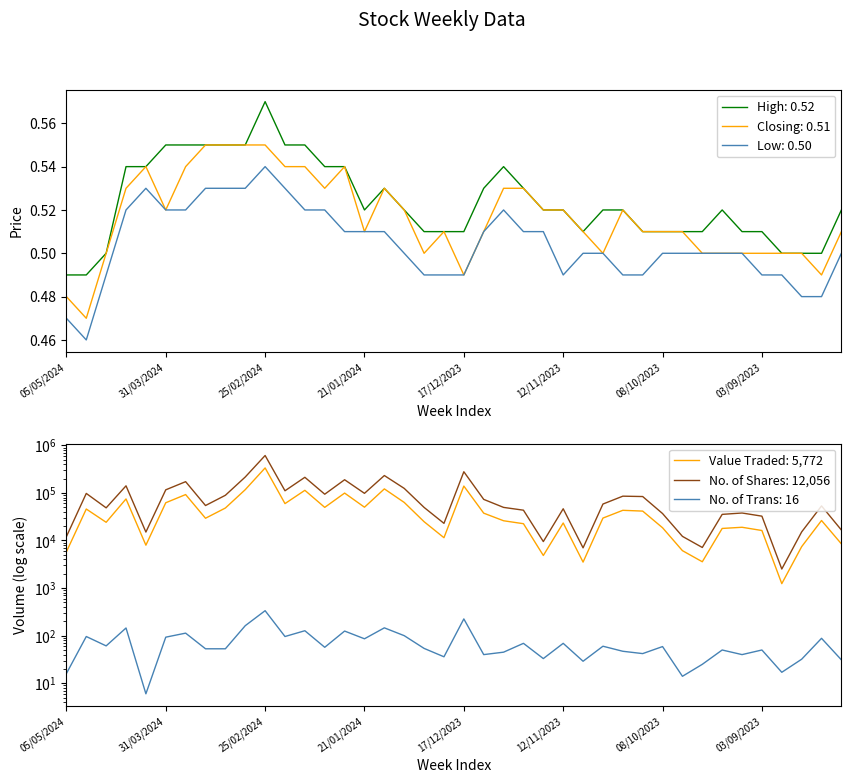

True or false: Closing and Low cross at least once.

False